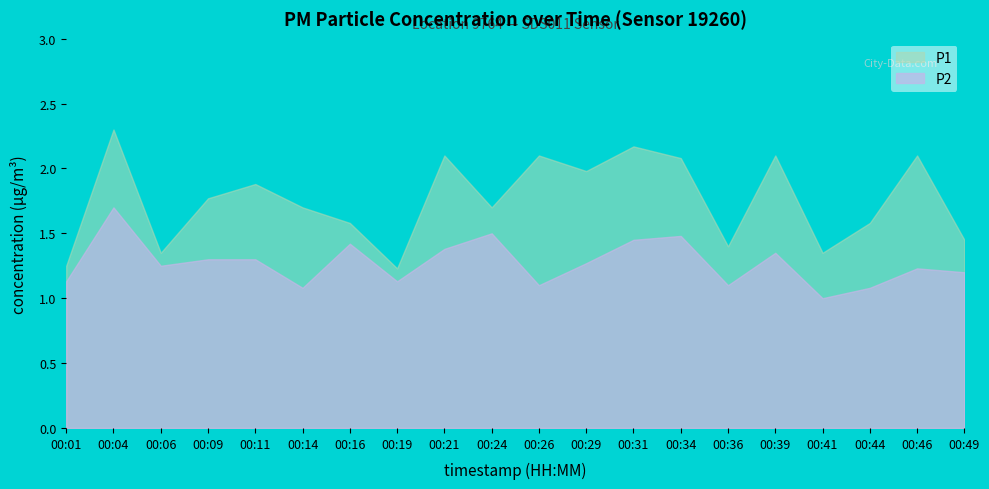

At how many categories does at least one series exceed 1?

20